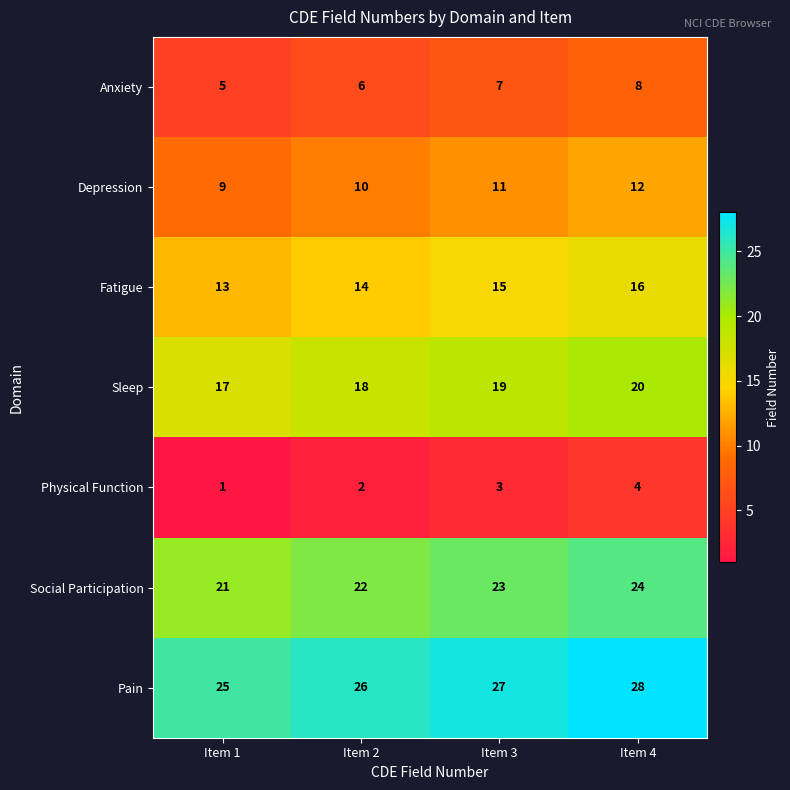

What is the sum of all Pain values?

106